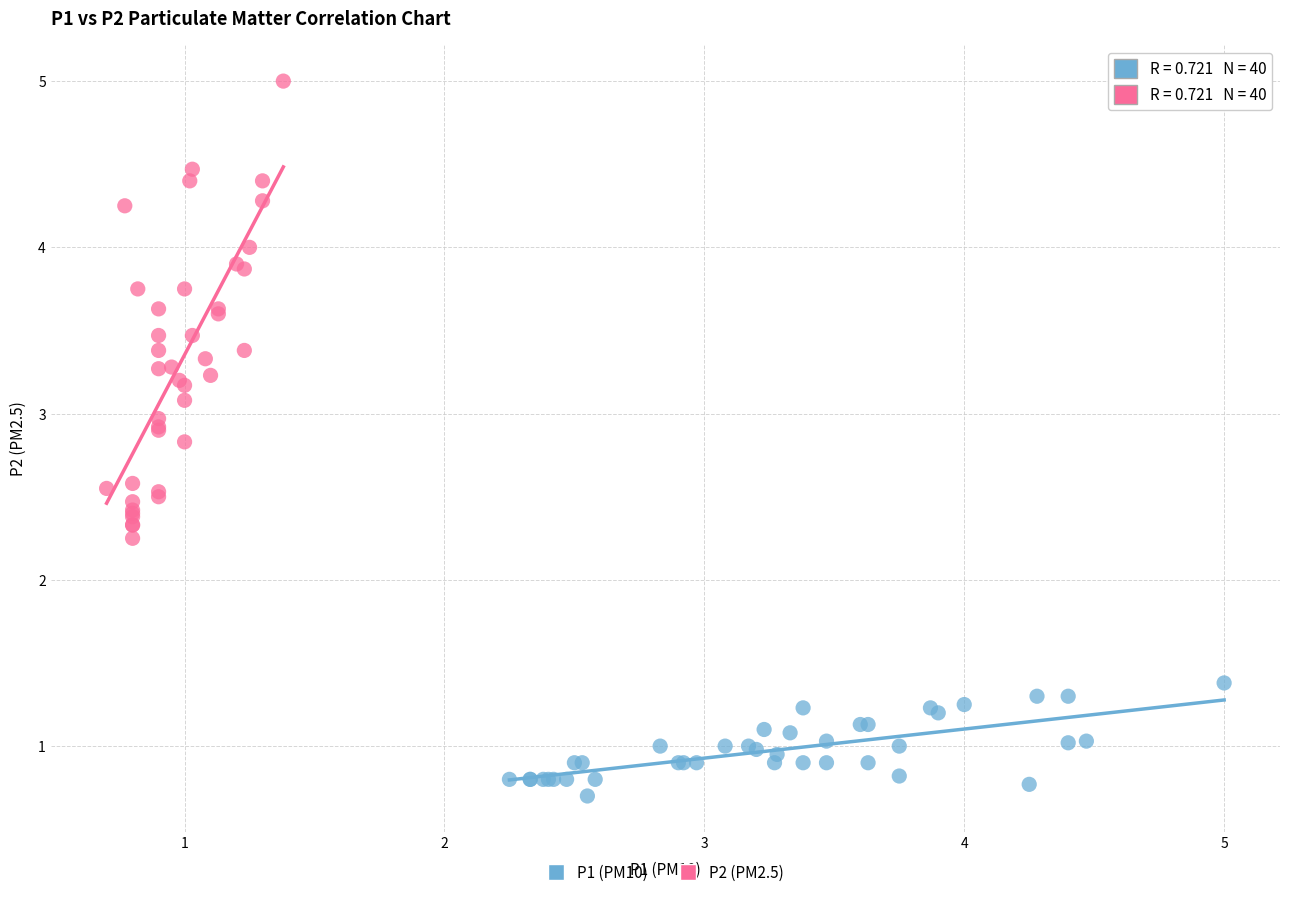

Which series reaches the minimum Y coordinate?

P1 (PM10)